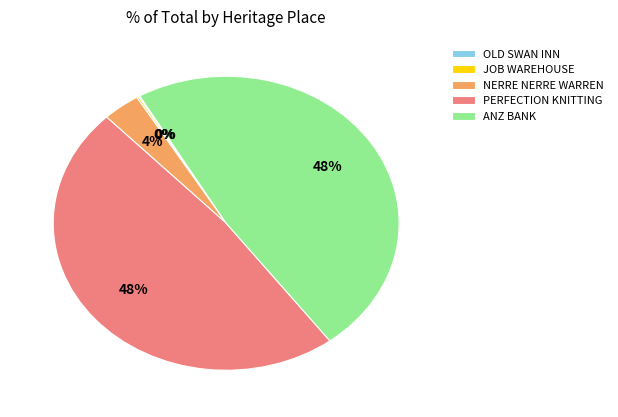

To the nearest percent, what is the difference between the largest and smallest slice percentages?

48%